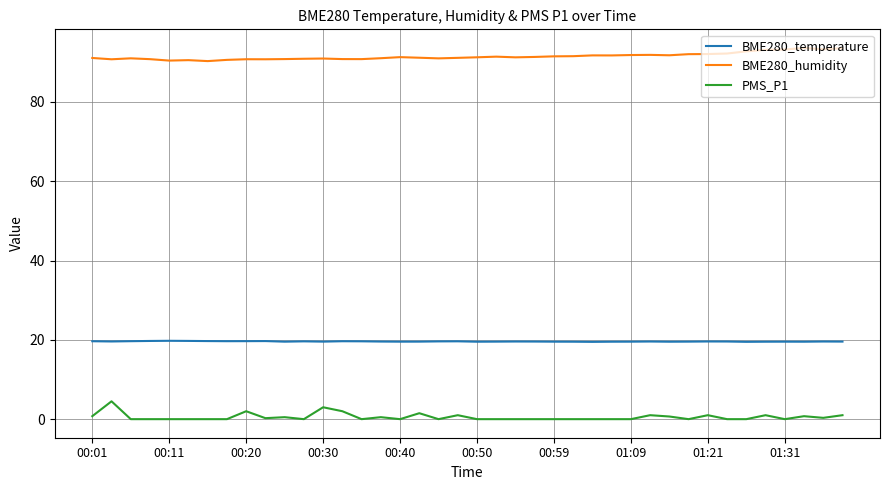

How many lines are shown in the chart?

3